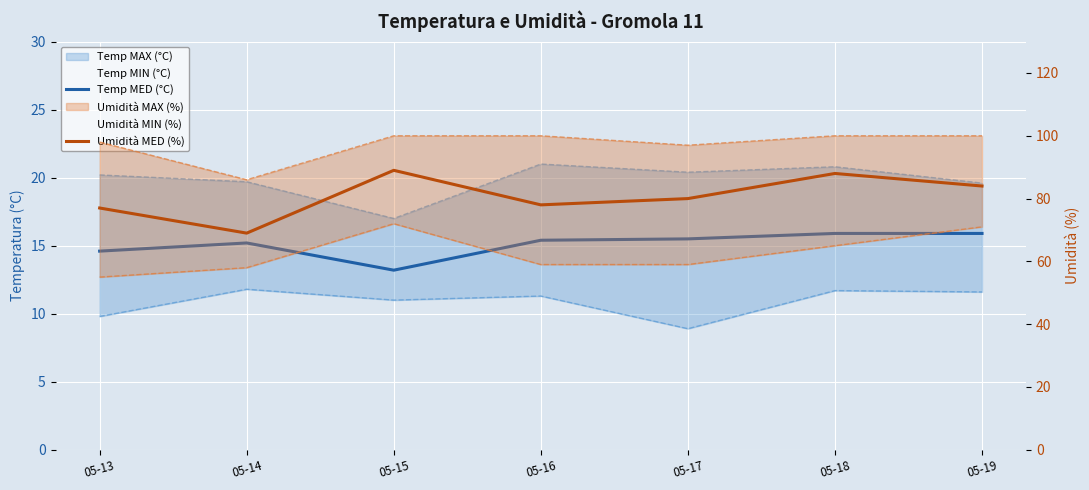

The Temp MED (°C) series shows 22.6 at 05-17. True or false?

False